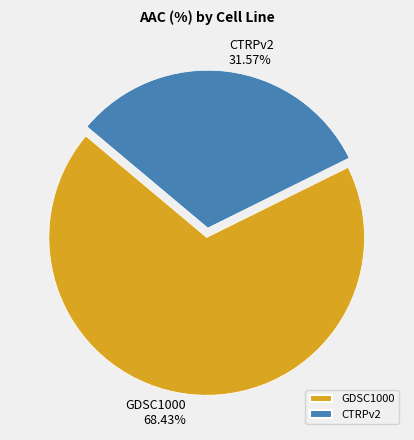

Combined, what portion of the pie is CTRPv2 and GDSC1000?

100.0%